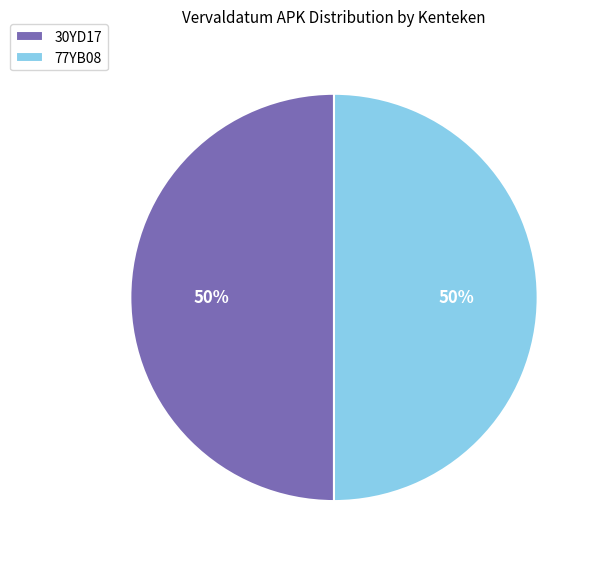

What is the ratio of the value at 30YD17 to the value at 77YB08?

1.0